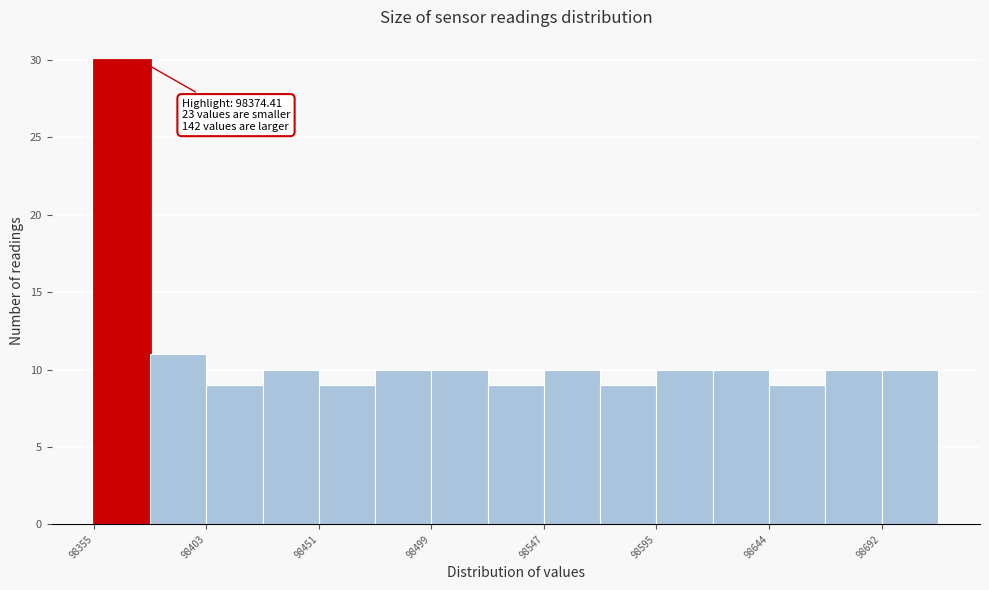

Which range on the x-axis has the tallest bar?

98355 to 98380